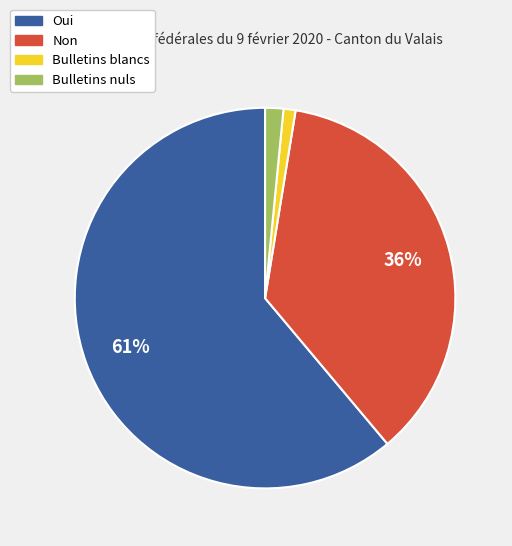

Rank the categories by value from lowest to highest.

Bulletins blancs, Bulletins nuls, Non, Oui